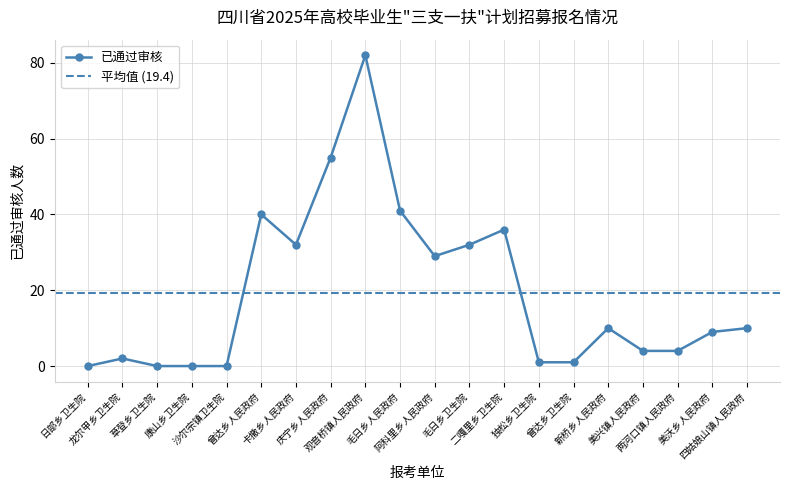

How many lines are shown in the chart?

1